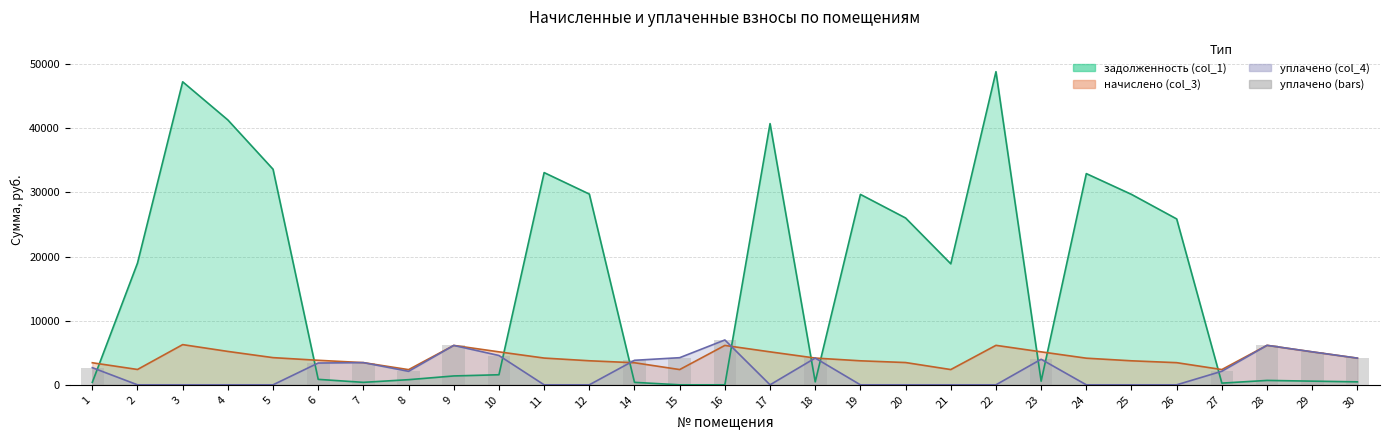

How many values are below 2102?

14